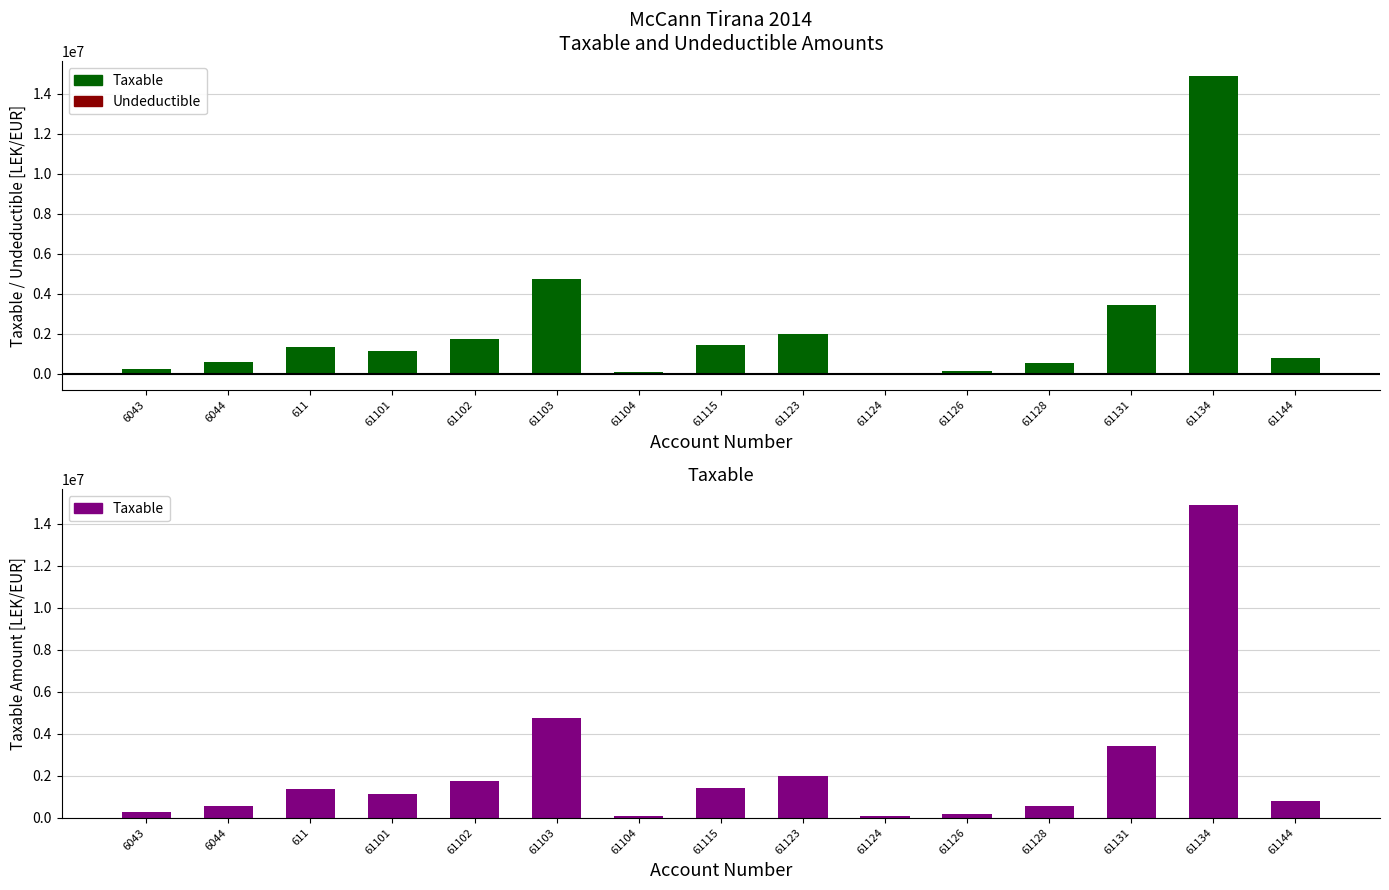

At 6043, list the series in order from largest to smallest.

Taxable, Undeductible